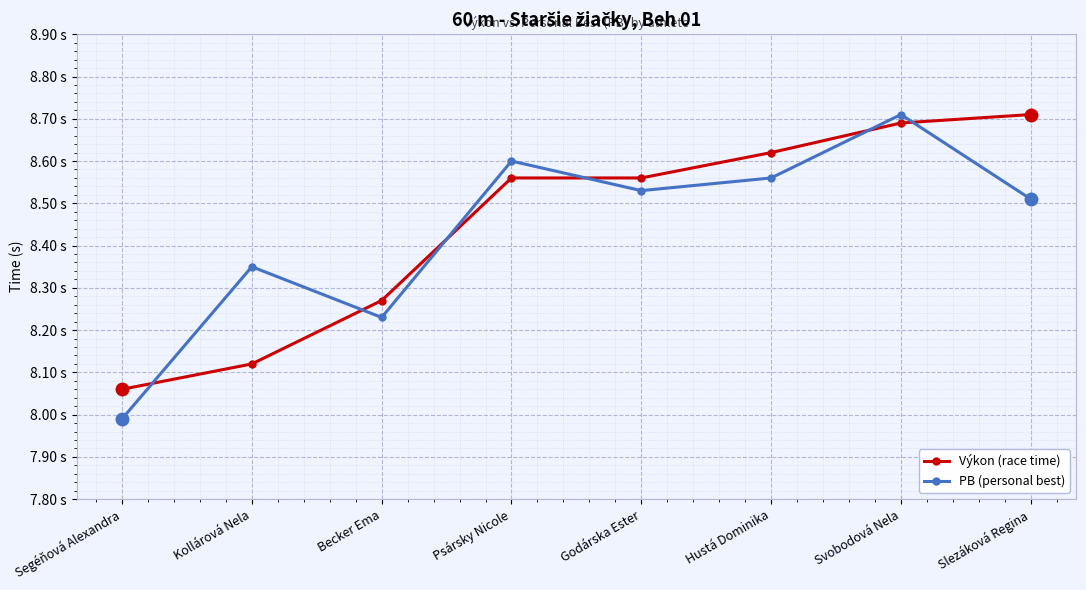

What are all the series names shown in the legend?

Výkon (race time), PB (personal best)